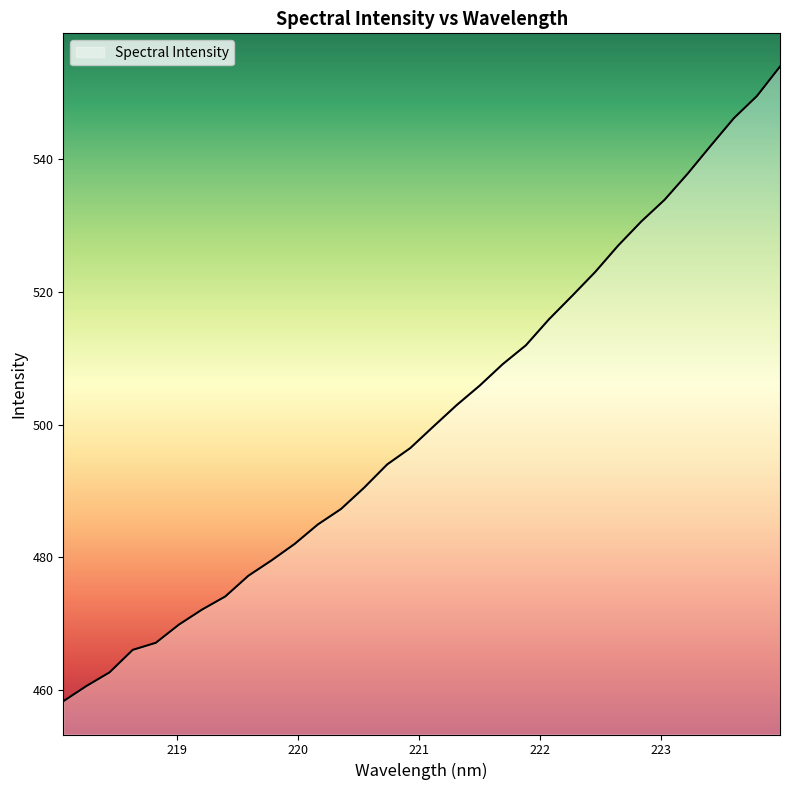

What is the maximum value shown in the chart?

553.8